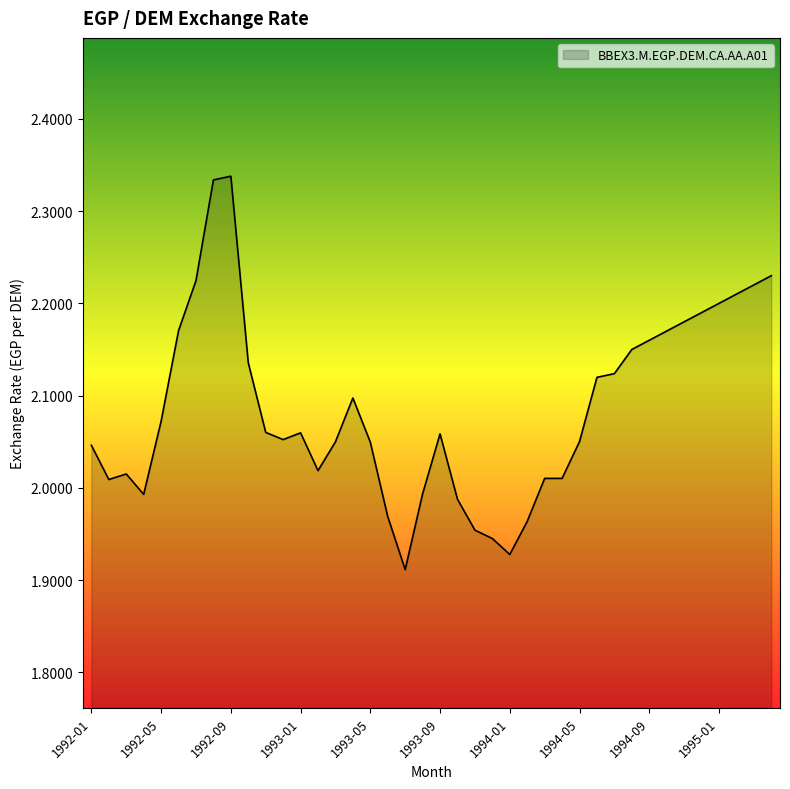

True or false: the data has more than 2 interior local peaks.

True